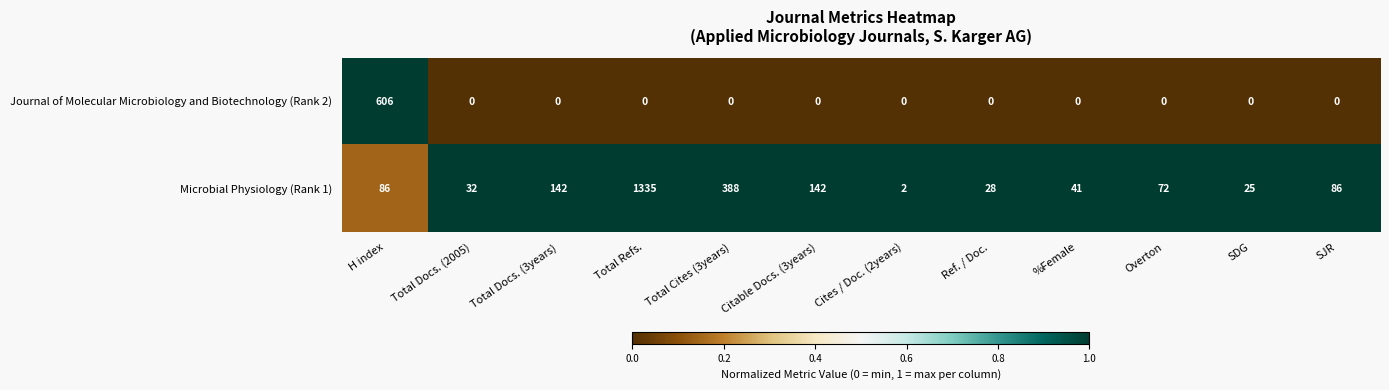

Reading left to right, transcribe all the data shown in this chart.

Journal of Molecular Microbiology and Biotechnology (Rank 2): H index=606	Total Docs. (2005)=0	Total Docs. (3years)=0	Total Refs.=0	Total Cites (3years)=0	Citable Docs. (3years)=0	Cites / Doc. (2years)=0	Ref. / Doc.=0	%Female=0	Overton=0	SDG=0	SJR=0
Microbial Physiology (Rank 1): H index=86	Total Docs. (2005)=32	Total Docs. (3years)=142	Total Refs.=1335	Total Cites (3years)=388	Citable Docs. (3years)=142	Cites / Doc. (2years)=2	Ref. / Doc.=28	%Female=41	Overton=72	SDG=25	SJR=86